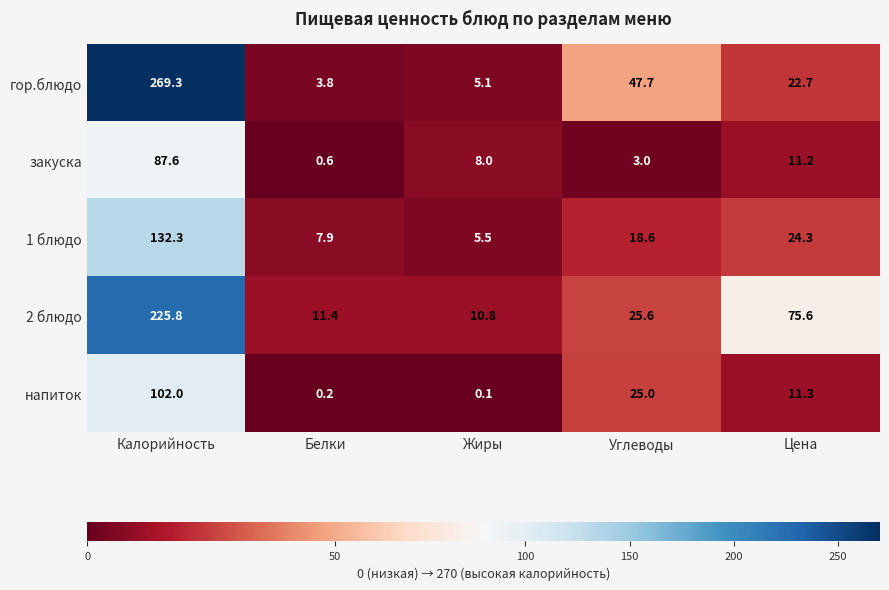

What is the minimum value for 1 блюдо?

5.5